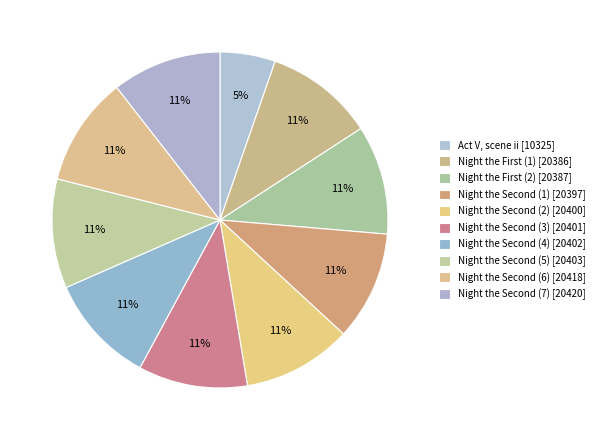

What is the largest slice in the pie chart?

Night the Second [20420]